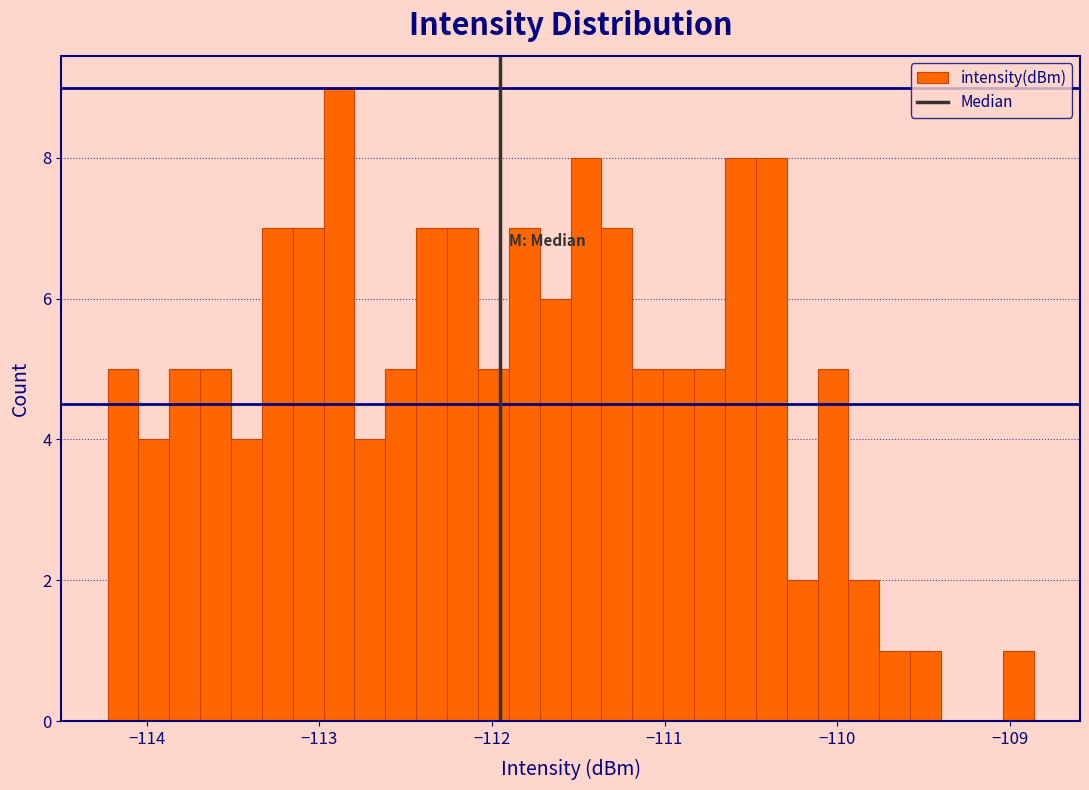

Around what value on the x-axis is the tallest bar? Give the approximate position of its centre, as read against the axis.

-112.9